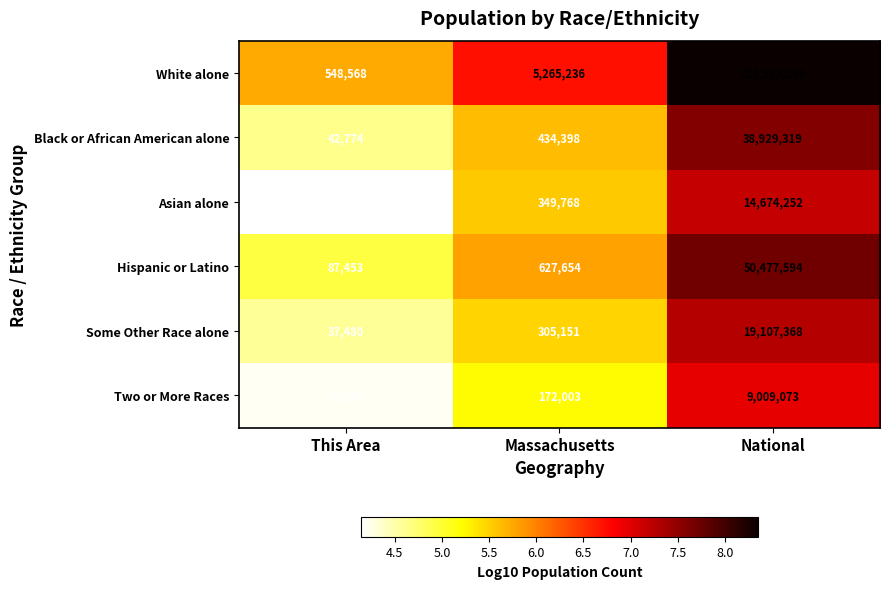

Which series has the largest total across all categories?

White alone